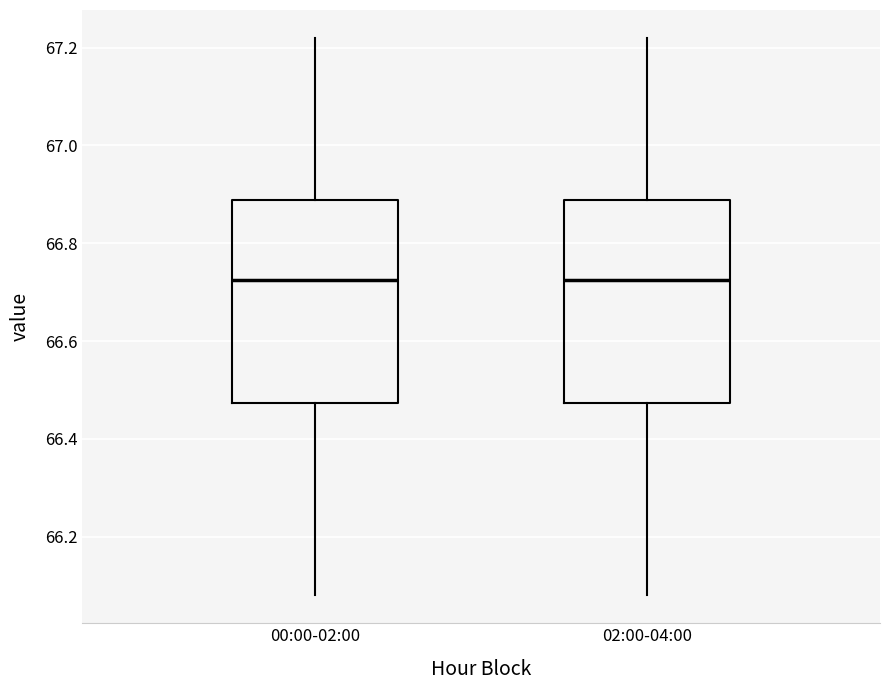

Reading left to right, transcribe this box plot: for each box, give where its median line is, the range the box spans, and where its two whiskers end, as read against the y-axis. The values are not printed on the chart, so give them approximately, as read against the axis.

00:00-02:00: median 66.72, box 66.48 to 66.88, whiskers 66.08 to 67.22
02:00-04:00: median 66.72, box 66.48 to 66.88, whiskers 66.08 to 67.22